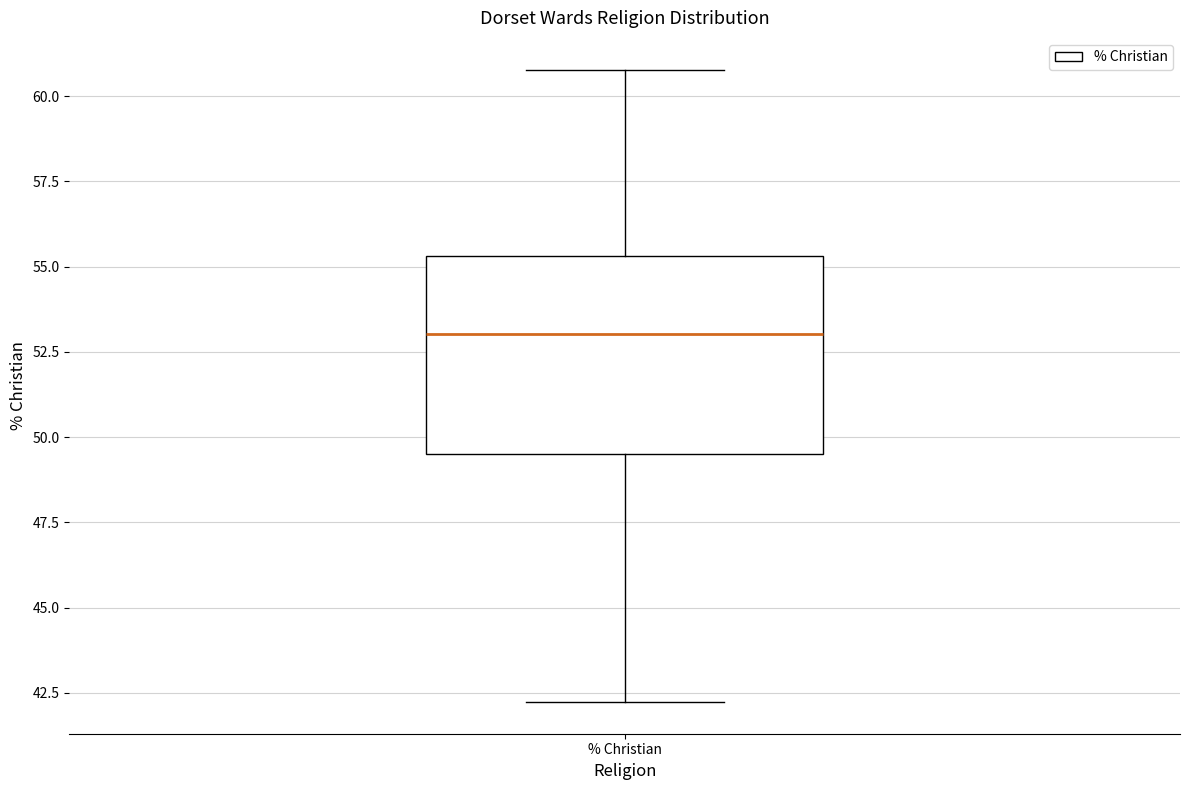

Read this box plot against the y-axis: the position of the median line, the range covered by the box, and the ends of both whiskers. The values are not printed on the chart, so give them approximately, as read against the axis.

median 53.0, box 49.5 to 55.5, whiskers 42.0 to 61.0